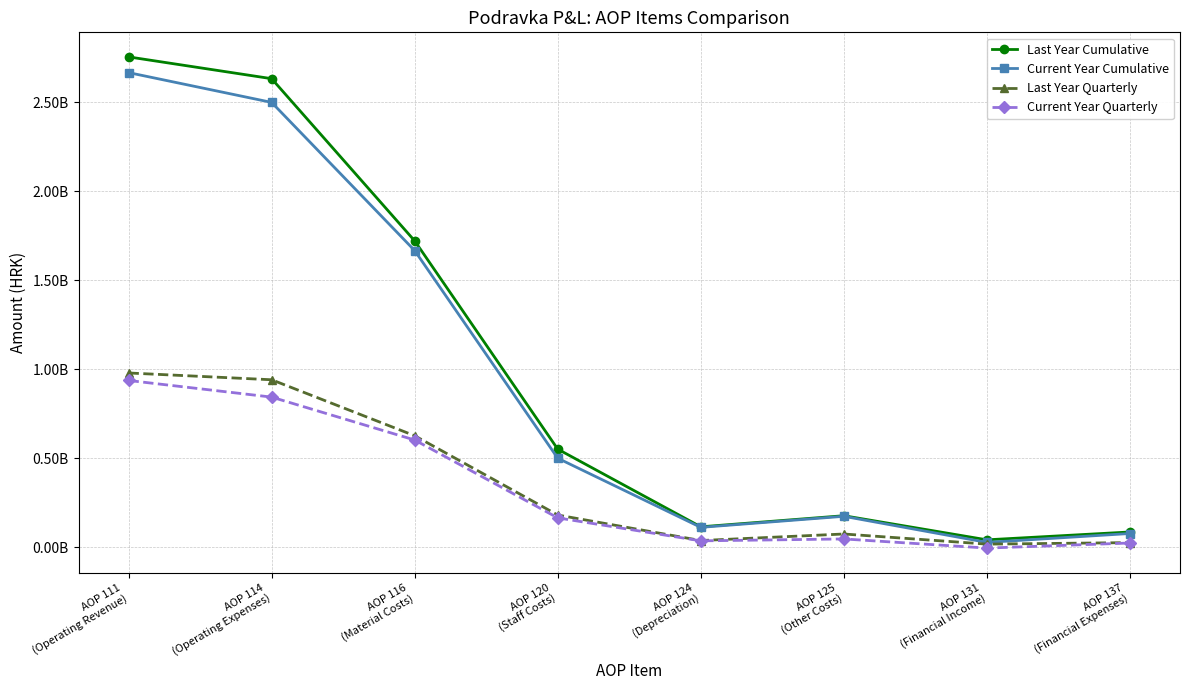

True or false: Current Year Quarterly and Current Year Cumulative cross at least once.

False